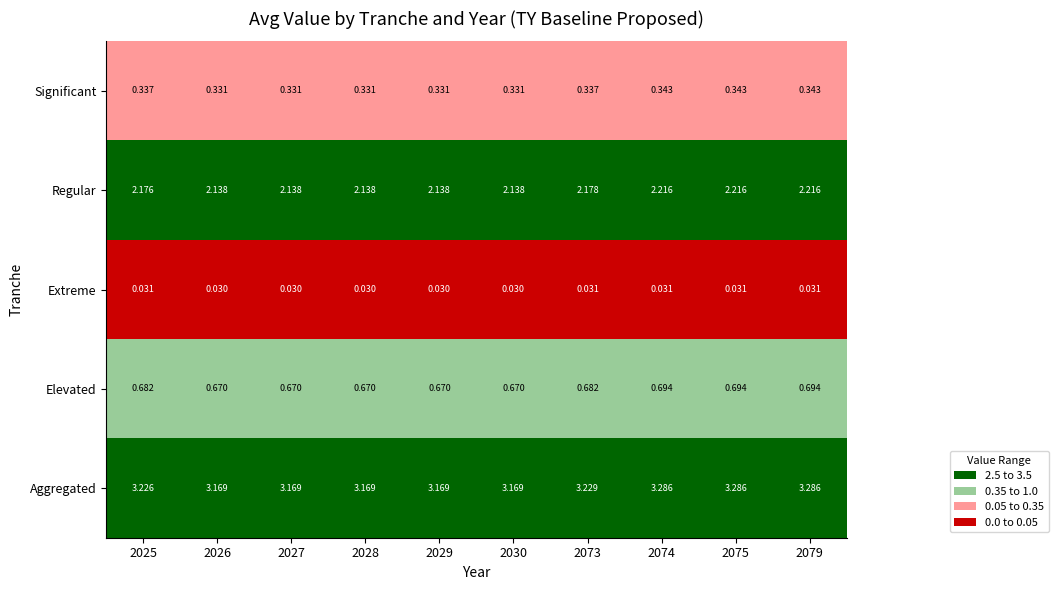

Which series has the largest range (max minus min)?

Aggregated